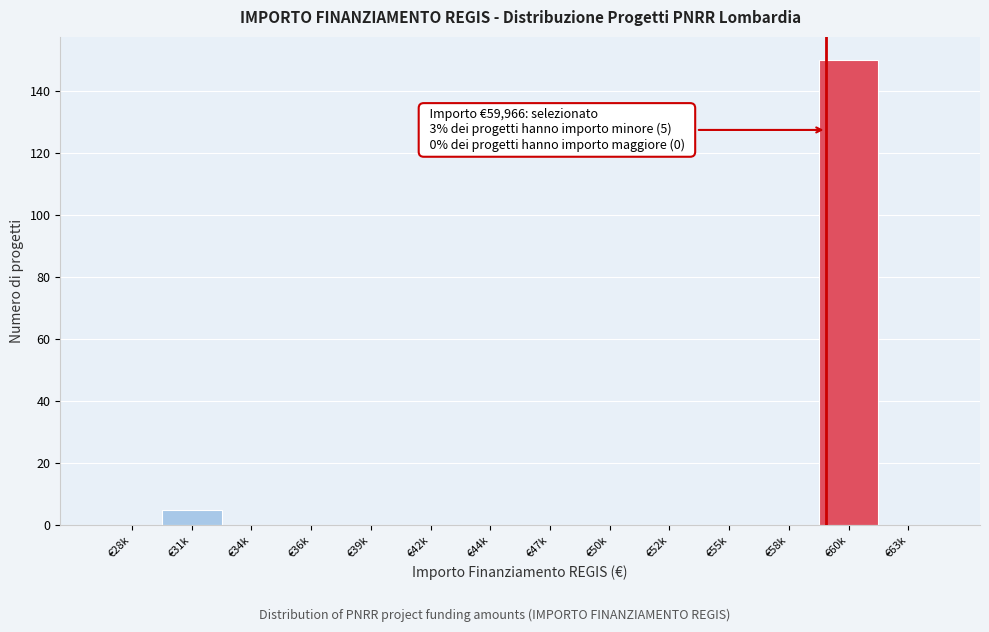

Reading right to left, what are all the values shown in this chart?

€63k=0	€60k=150	€58k=0	€55k=0	€52k=0	€50k=0	€47k=0	€44k=0	€42k=0	€39k=0	€36k=0	€34k=0	€31k=5	€28k=0